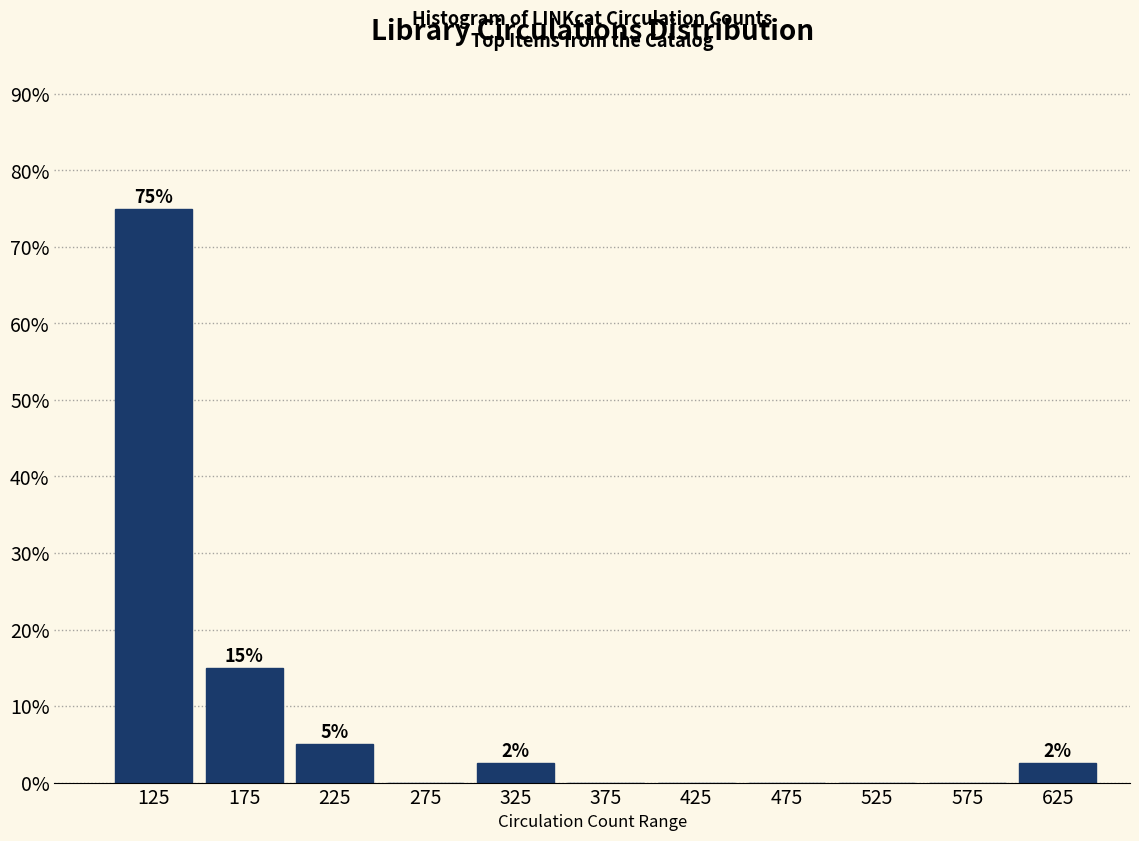

Over which range of the x-axis is the bar tallest?

100 to 150